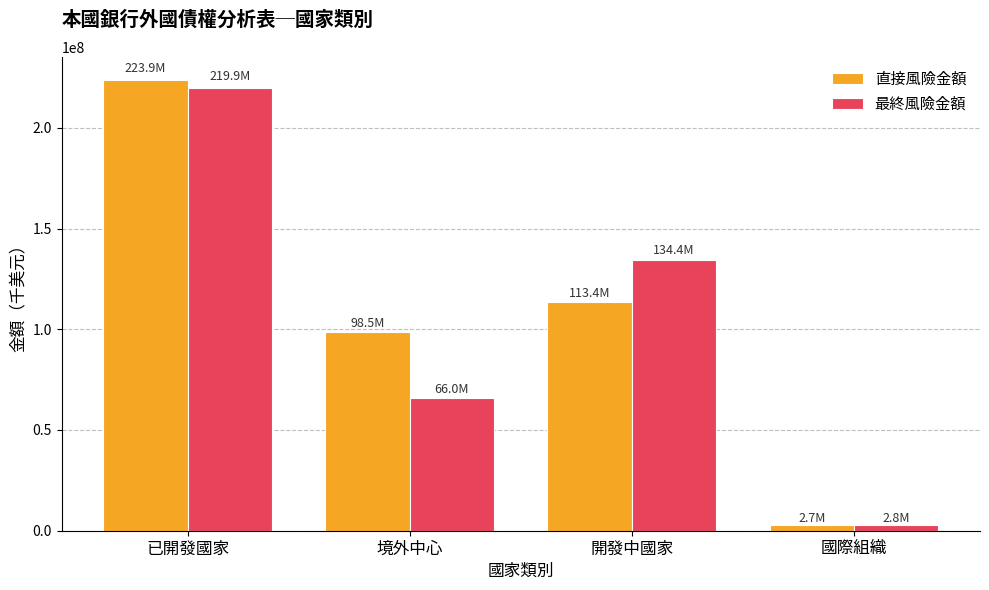

At how many categories does at least one series exceed 8471103?

3